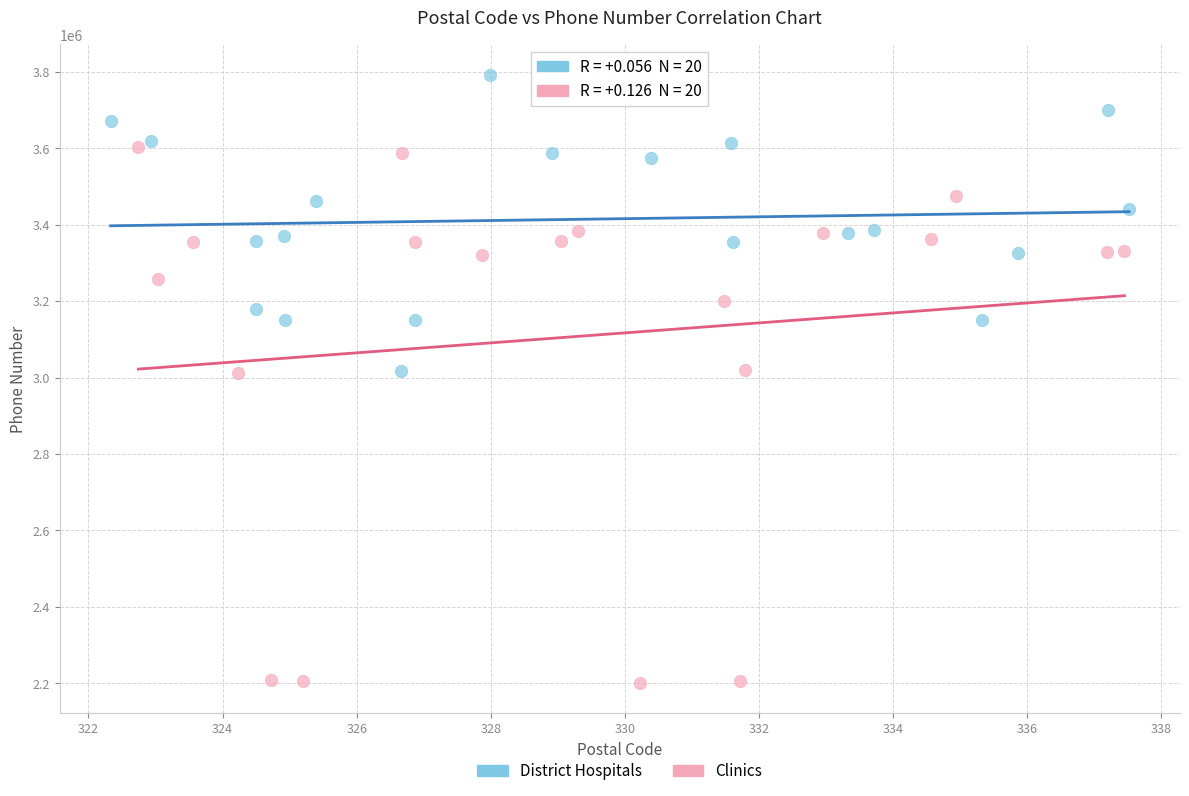

Which series has the largest Y range (max minus min)?

Clinics